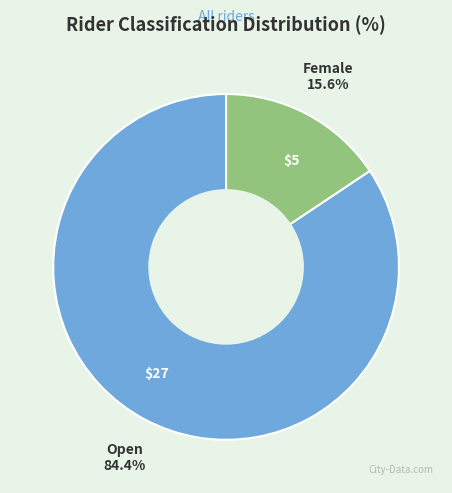

What percentage is NOT represented by Open?

15.6%